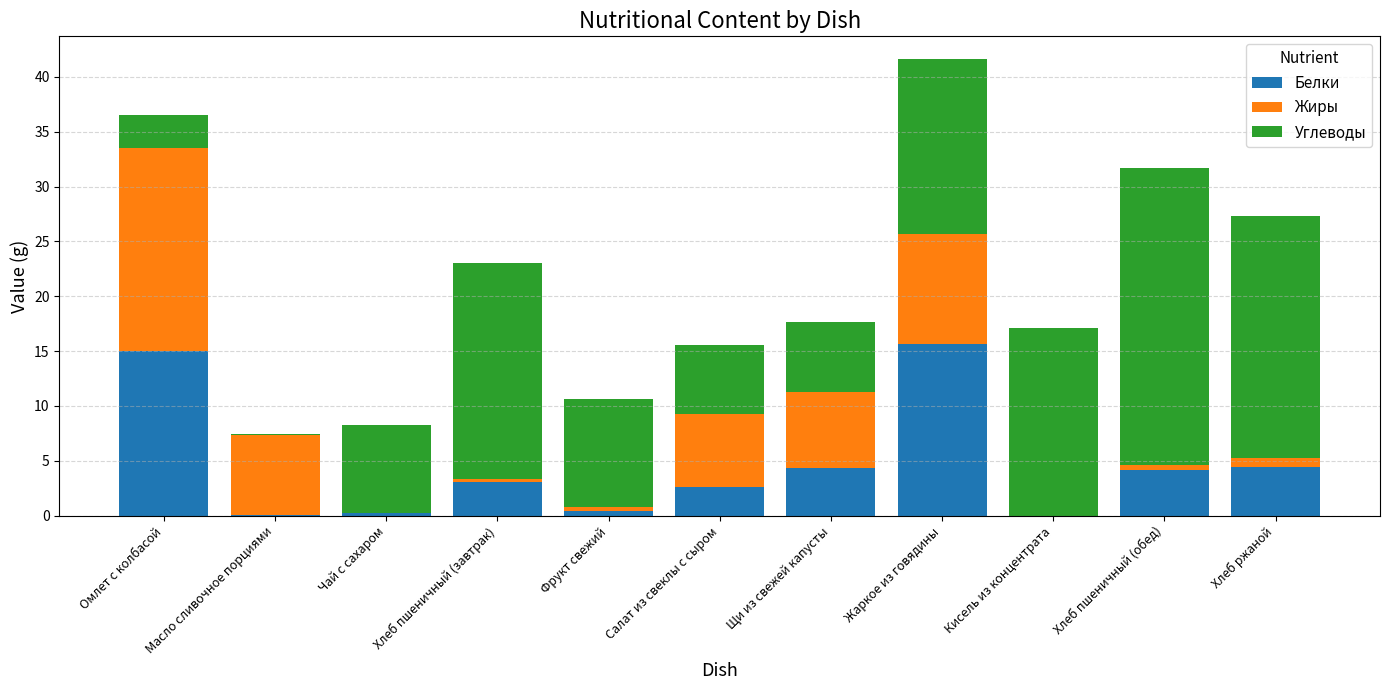

What is the sum of all Белки values?

49.9